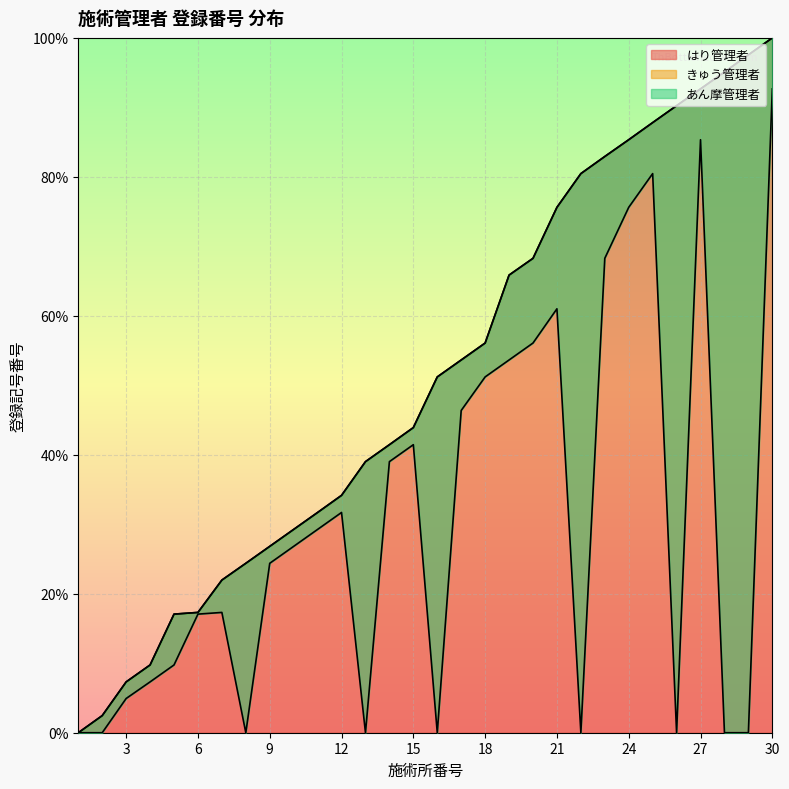

What is the maximum value for はり管理者?

100.0